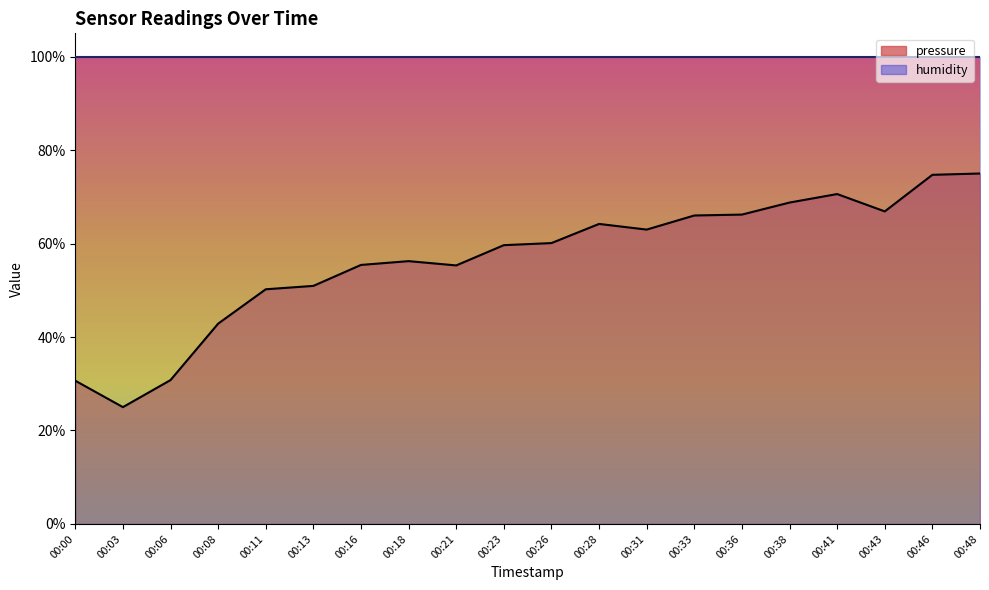

What is the sum of the values at 00:43 and 00:21?

122.2